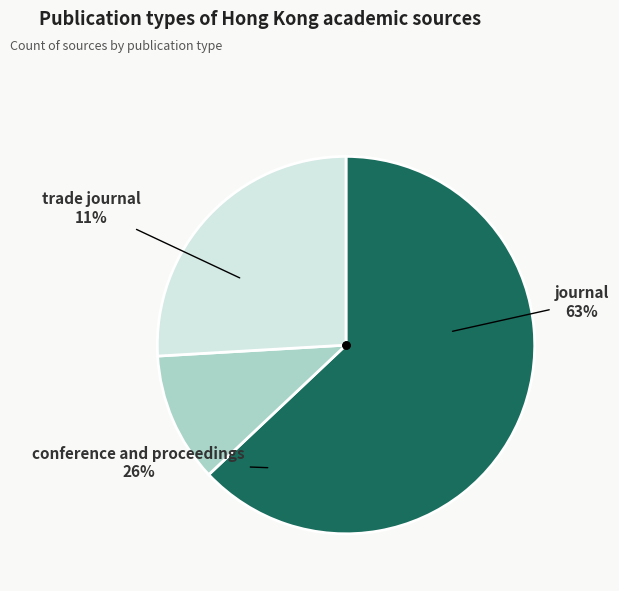

To the nearest percent, what percentage of the pie is conference and proceedings?

26%